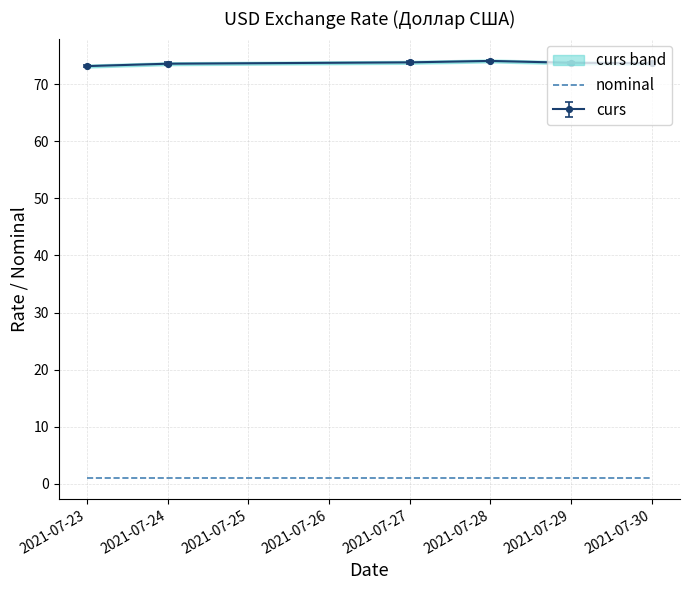

What is the average value?

73.7